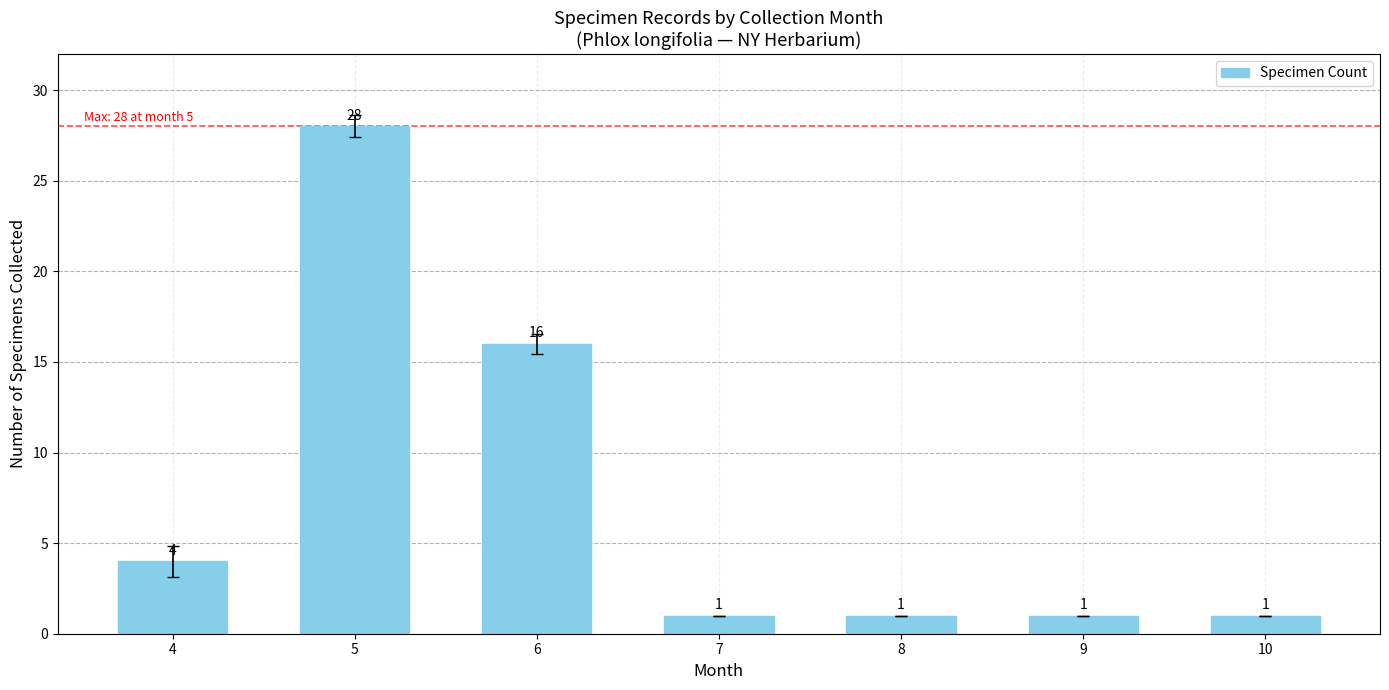

Reading left to right, extract all data points from this chart.

4=4	5=28	6=16	7=1	8=1	9=1	10=1